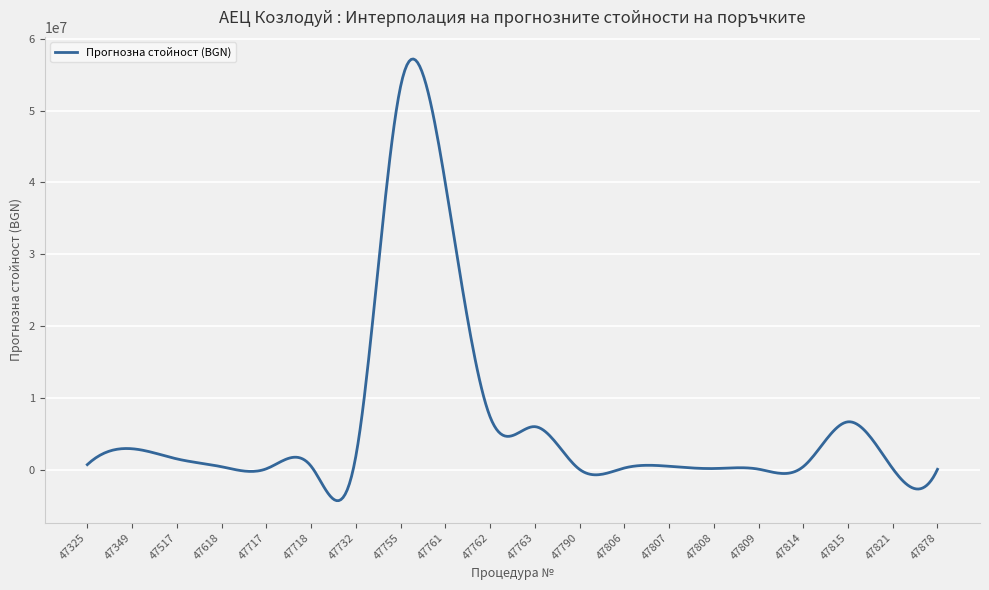

How many series are shown in this chart?

1